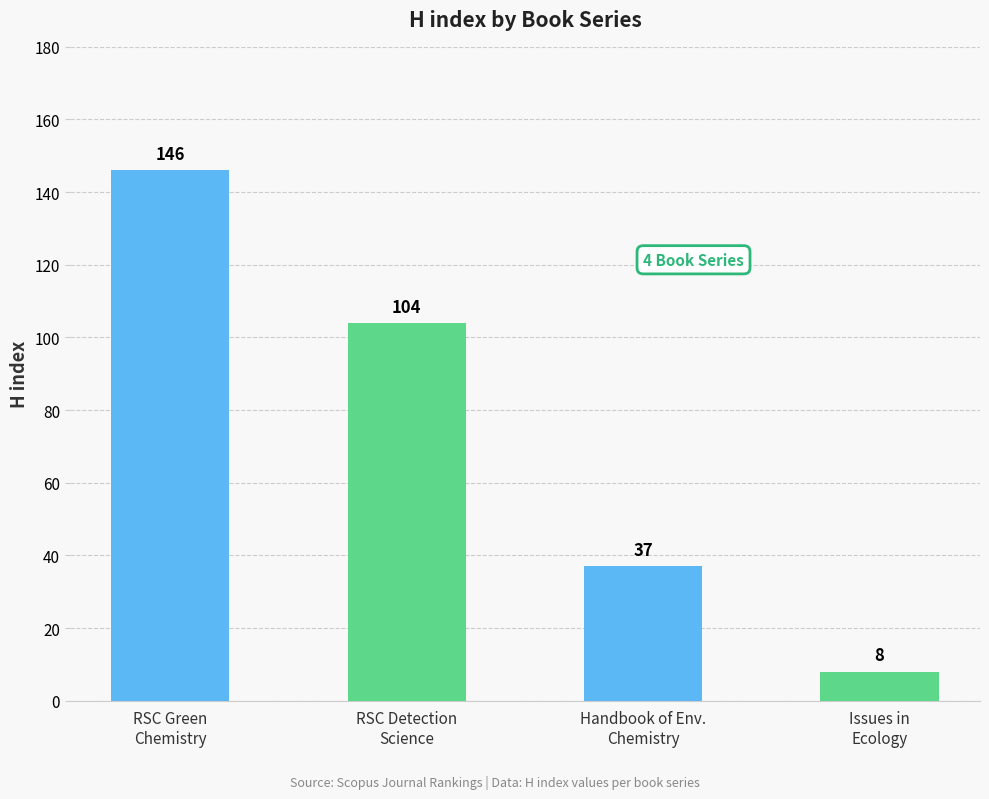

What is the ratio of the value at Issues in
Ecology to the value at Handbook of Env.
Chemistry?

0.2